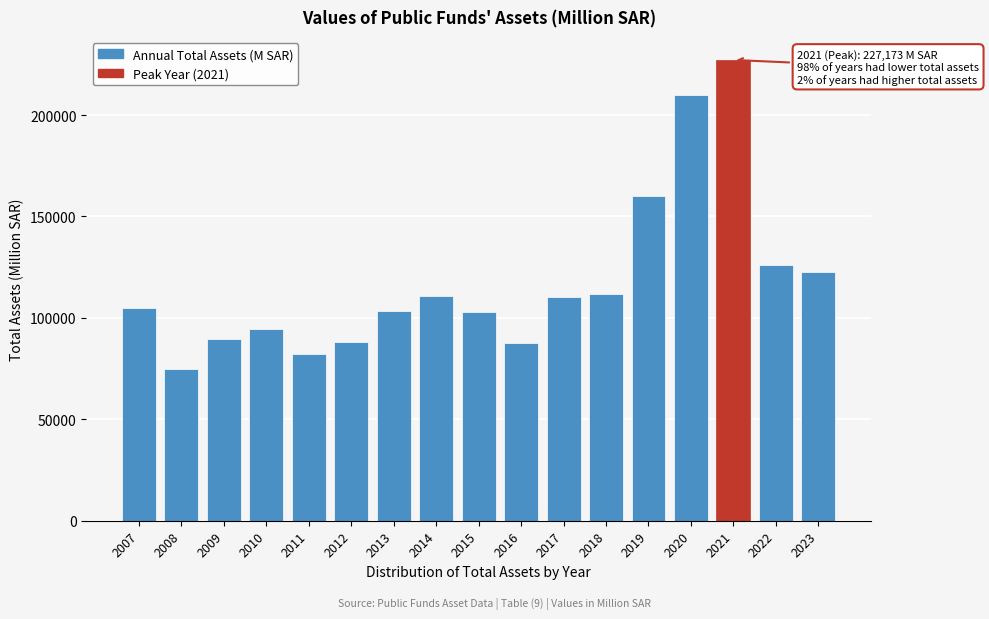

The value at 2007 is 168369.9. True or false?

False